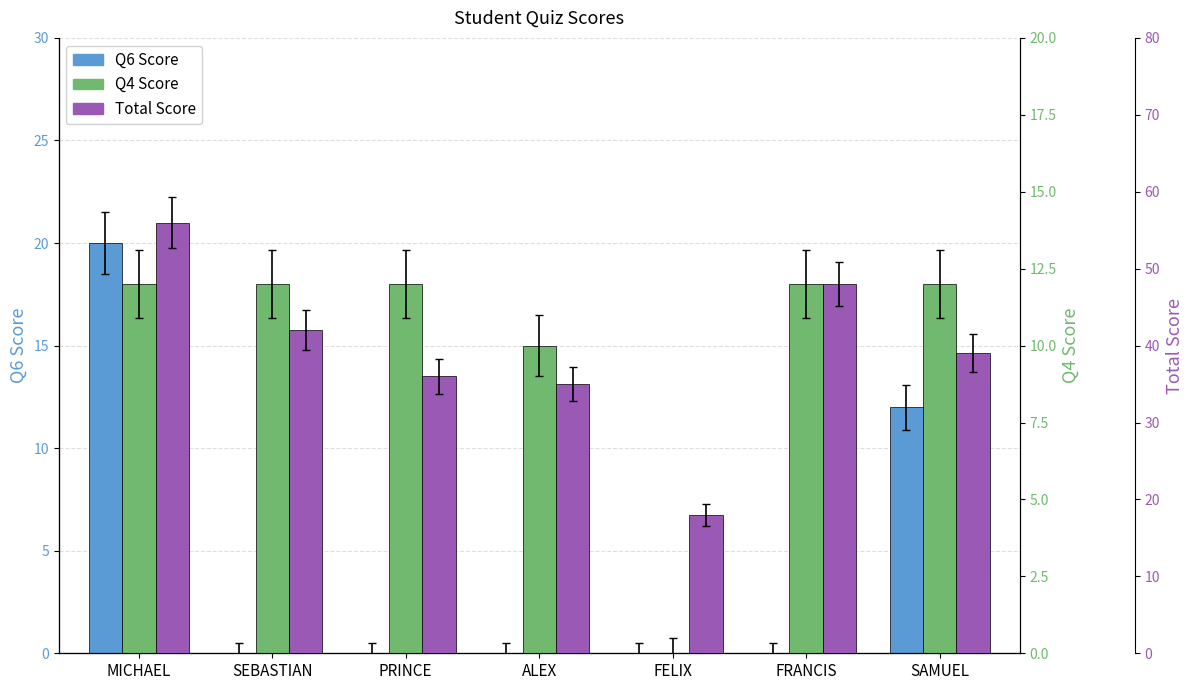

True or false: Total Score has a value of 21 at MICHAEL.

False